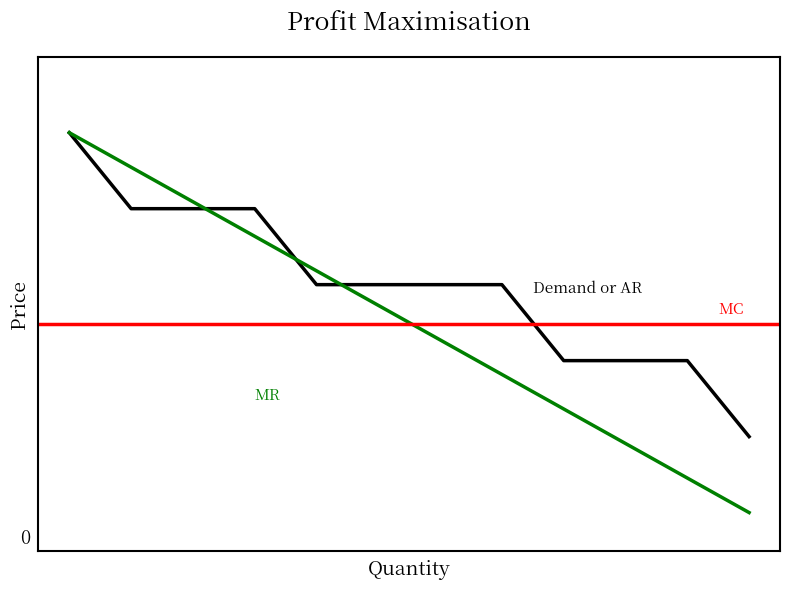

Is this an area chart (filled region under the line)?

No